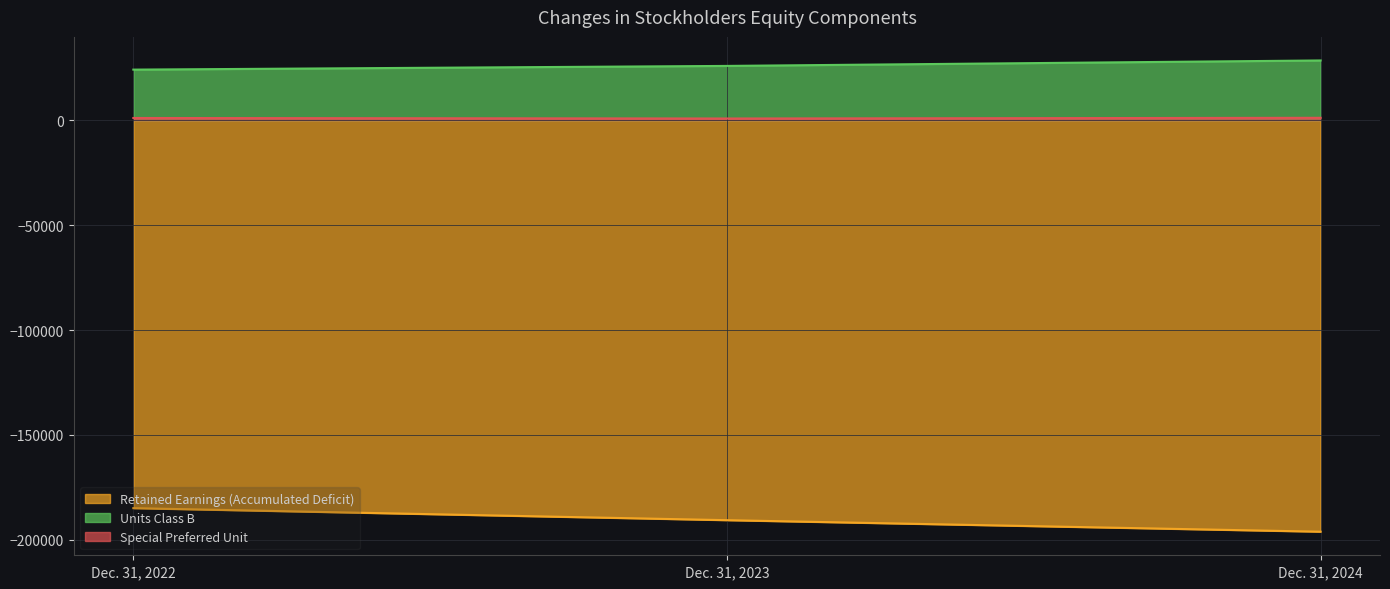

At which label does Special Preferred Unit reach its minimum?

Dec. 31, 2023